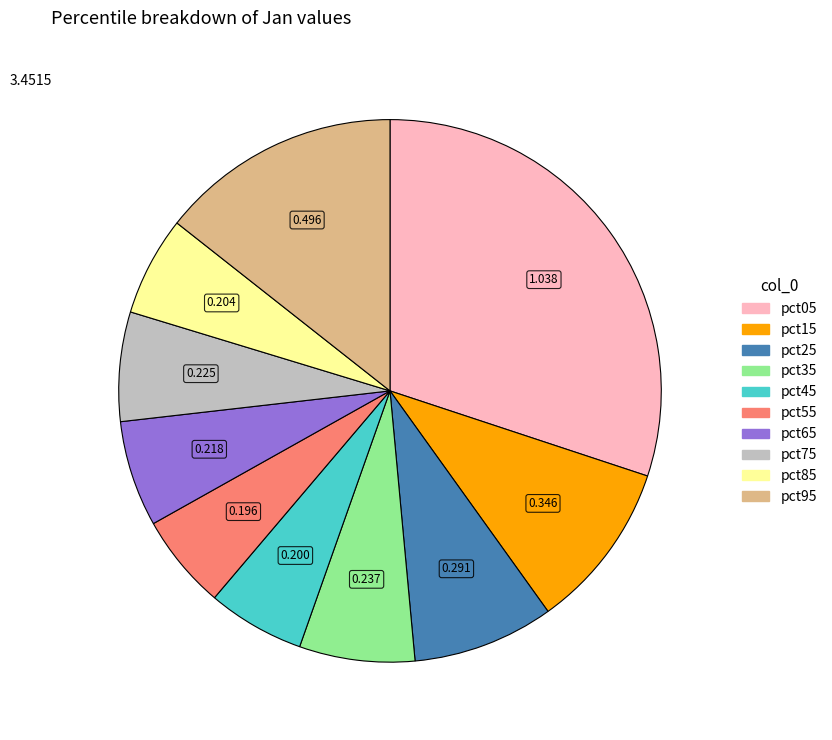

Is there a majority slice in this chart?

No